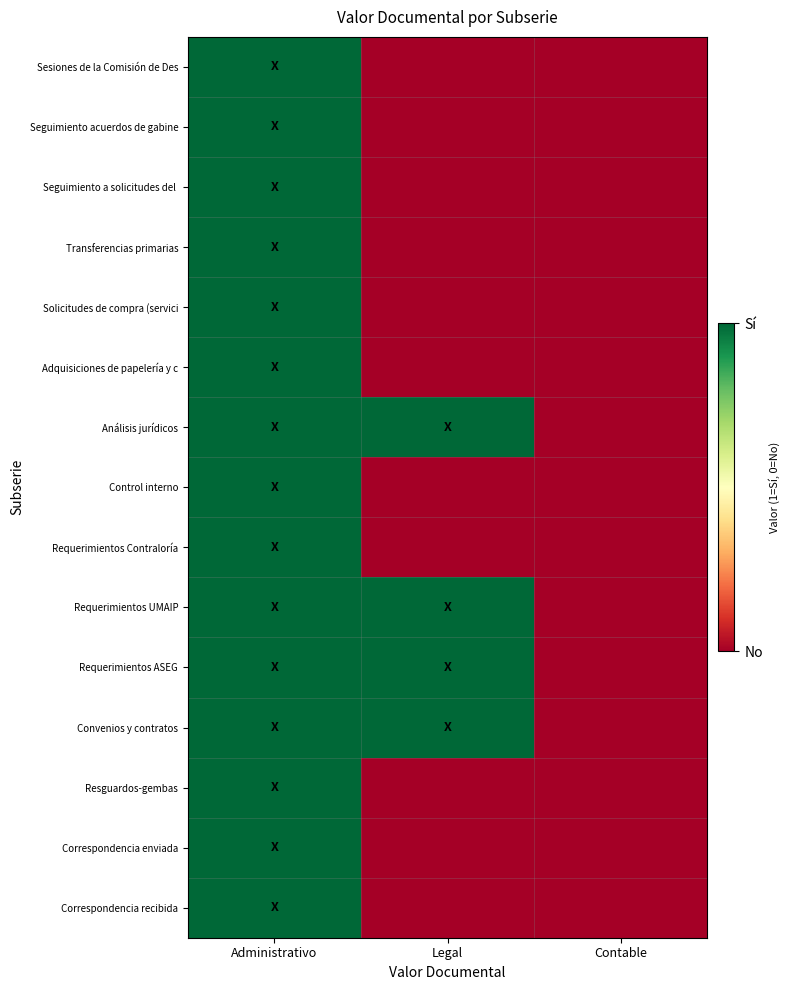

Which series changed the most between Administrativo and Contable?

Sesiones de la Comisión de Des